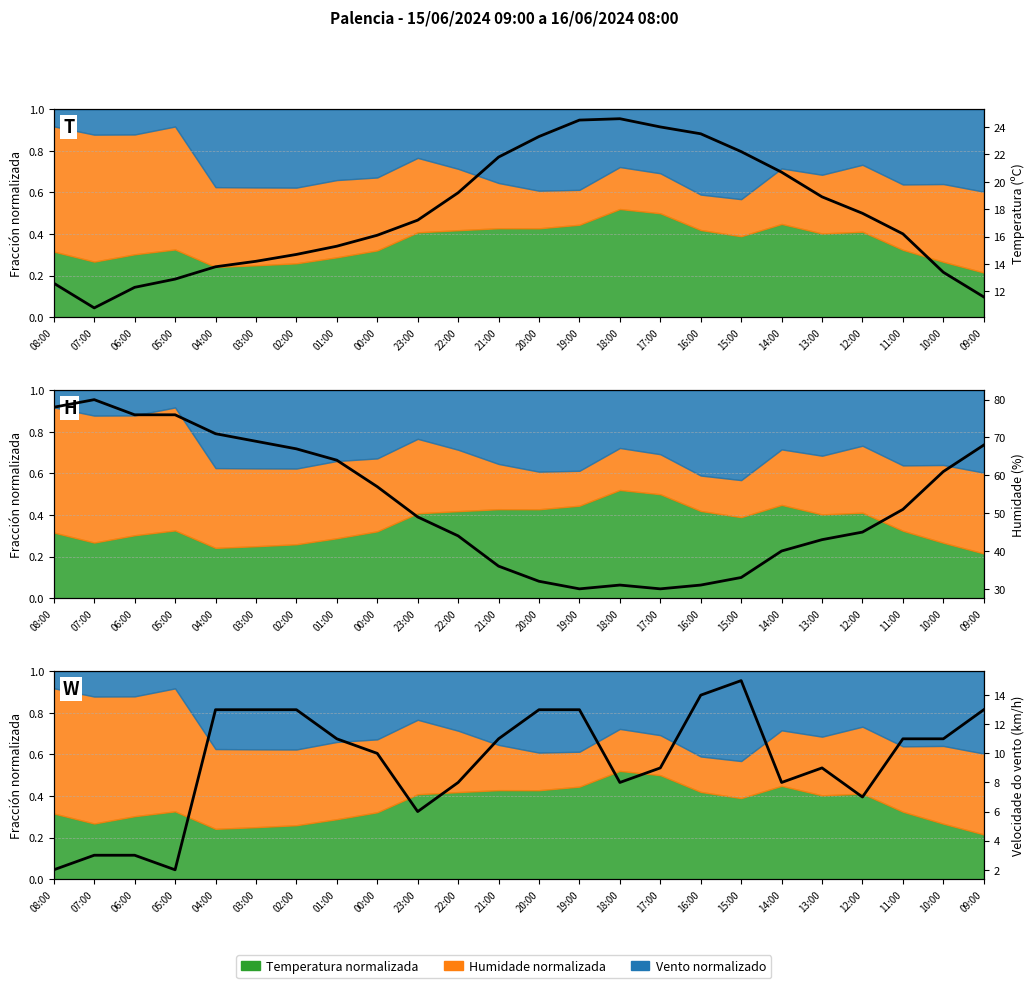

What is the sum of the Temperatura (ºC) values at 17:00 and 19:00?

48.5